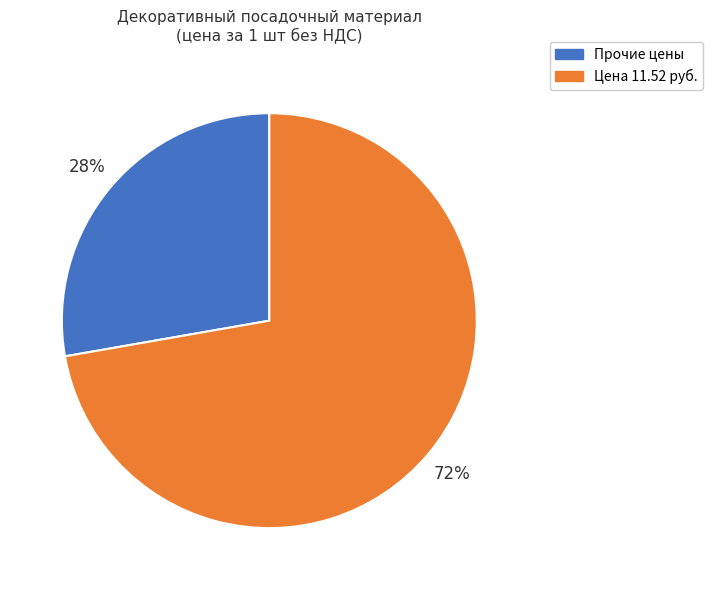

To the nearest percent, what is the difference between the largest and smallest slice percentages?

44%